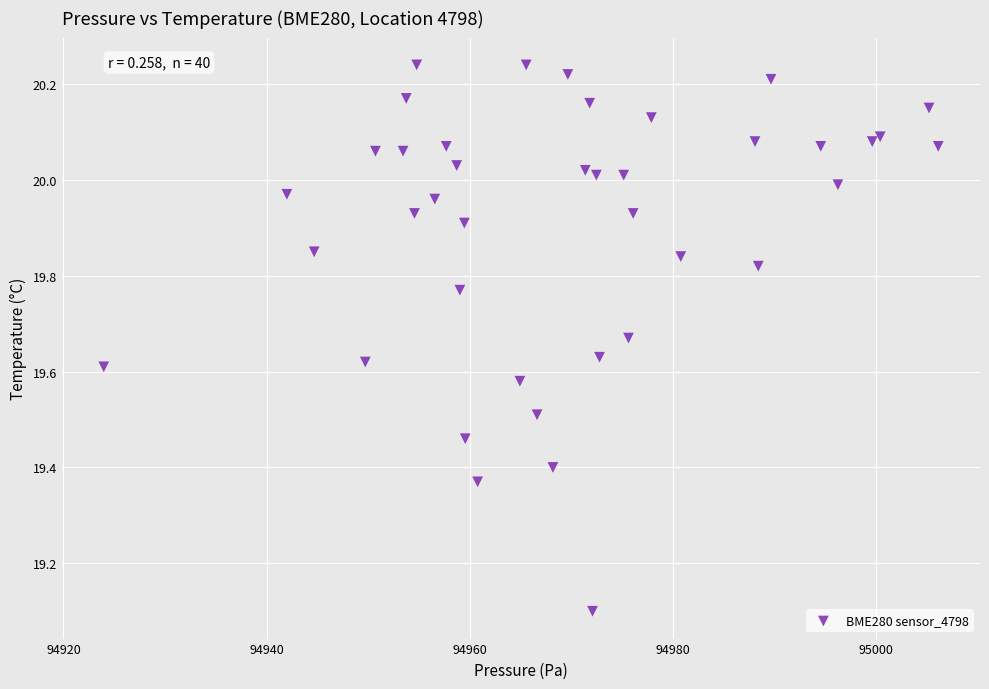

What Y value in the scatter plot is closest to 19?

19.1